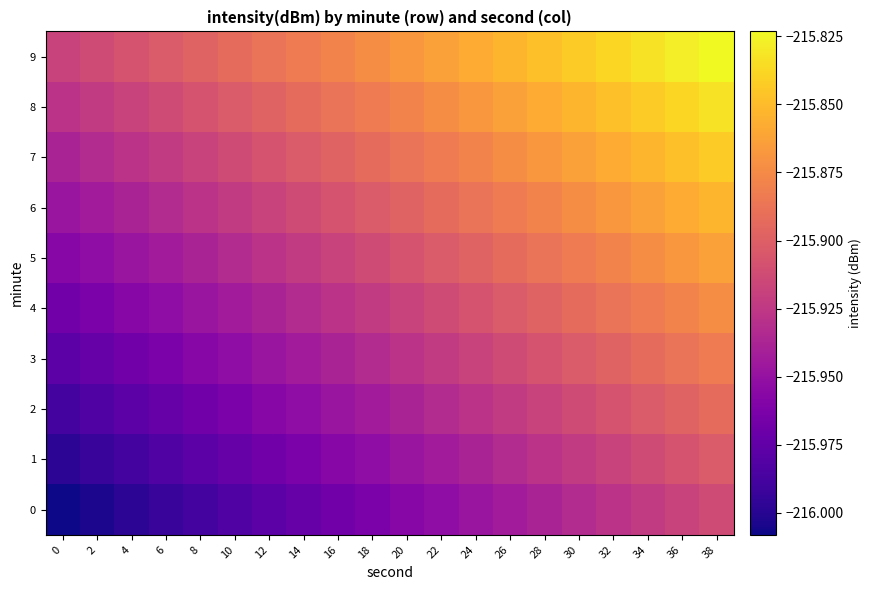

Reading left to right, what are all the values shown in this chart?

0: 0=-216.0	2=-216.0	4=-216.0	6=-216.0	8=-216.0	10=-216.0	12=-216.0	14=-216.0	16=-216.0	18=-216.0	20=-216.0	22=-216.0	24=-215.9	26=-215.9	28=-215.9	30=-215.9	32=-215.9	34=-215.9	36=-215.9	38=-215.9
1: 0=-216.0	2=-216.0	4=-216.0	6=-216.0	8=-216.0	10=-216.0	12=-216.0	14=-216.0	16=-216.0	18=-216.0	20=-215.9	22=-215.9	24=-215.9	26=-215.9	28=-215.9	30=-215.9	32=-215.9	34=-215.9	36=-215.9	38=-215.9
2: 0=-216.0	2=-216.0	4=-216.0	6=-216.0	8=-216.0	10=-216.0	12=-216.0	14=-216.0	16=-215.9	18=-215.9	20=-215.9	22=-215.9	24=-215.9	26=-215.9	28=-215.9	30=-215.9	32=-215.9	34=-215.9	36=-215.9	38=-215.9
3: 0=-216.0	2=-216.0	4=-216.0	6=-216.0	8=-216.0	10=-216.0	12=-215.9	14=-215.9	16=-215.9	18=-215.9	20=-215.9	22=-215.9	24=-215.9	26=-215.9	28=-215.9	30=-215.9	32=-215.9	34=-215.9	36=-215.9	38=-215.9
4: 0=-216.0	2=-216.0	4=-216.0	6=-216.0	8=-215.9	10=-215.9	12=-215.9	14=-215.9	16=-215.9	18=-215.9	20=-215.9	22=-215.9	24=-215.9	26=-215.9	28=-215.9	30=-215.9	32=-215.9	34=-215.9	36=-215.9	38=-215.9
5: 0=-216.0	2=-216.0	4=-215.9	6=-215.9	8=-215.9	10=-215.9	12=-215.9	14=-215.9	16=-215.9	18=-215.9	20=-215.9	22=-215.9	24=-215.9	26=-215.9	28=-215.9	30=-215.9	32=-215.9	34=-215.9	36=-215.9	38=-215.9
6: 0=-215.9	2=-215.9	4=-215.9	6=-215.9	8=-215.9	10=-215.9	12=-215.9	14=-215.9	16=-215.9	18=-215.9	20=-215.9	22=-215.9	24=-215.9	26=-215.9	28=-215.9	30=-215.9	32=-215.9	34=-215.9	36=-215.9	38=-215.9
7: 0=-215.9	2=-215.9	4=-215.9	6=-215.9	8=-215.9	10=-215.9	12=-215.9	14=-215.9	16=-215.9	18=-215.9	20=-215.9	22=-215.9	24=-215.9	26=-215.9	28=-215.9	30=-215.9	32=-215.9	34=-215.9	36=-215.8	38=-215.8
8: 0=-215.9	2=-215.9	4=-215.9	6=-215.9	8=-215.9	10=-215.9	12=-215.9	14=-215.9	16=-215.9	18=-215.9	20=-215.9	22=-215.9	24=-215.9	26=-215.9	28=-215.9	30=-215.9	32=-215.8	34=-215.8	36=-215.8	38=-215.8
9: 0=-215.9	2=-215.9	4=-215.9	6=-215.9	8=-215.9	10=-215.9	12=-215.9	14=-215.9	16=-215.9	18=-215.9	20=-215.9	22=-215.9	24=-215.9	26=-215.9	28=-215.8	30=-215.8	32=-215.8	34=-215.8	36=-215.8	38=-215.8